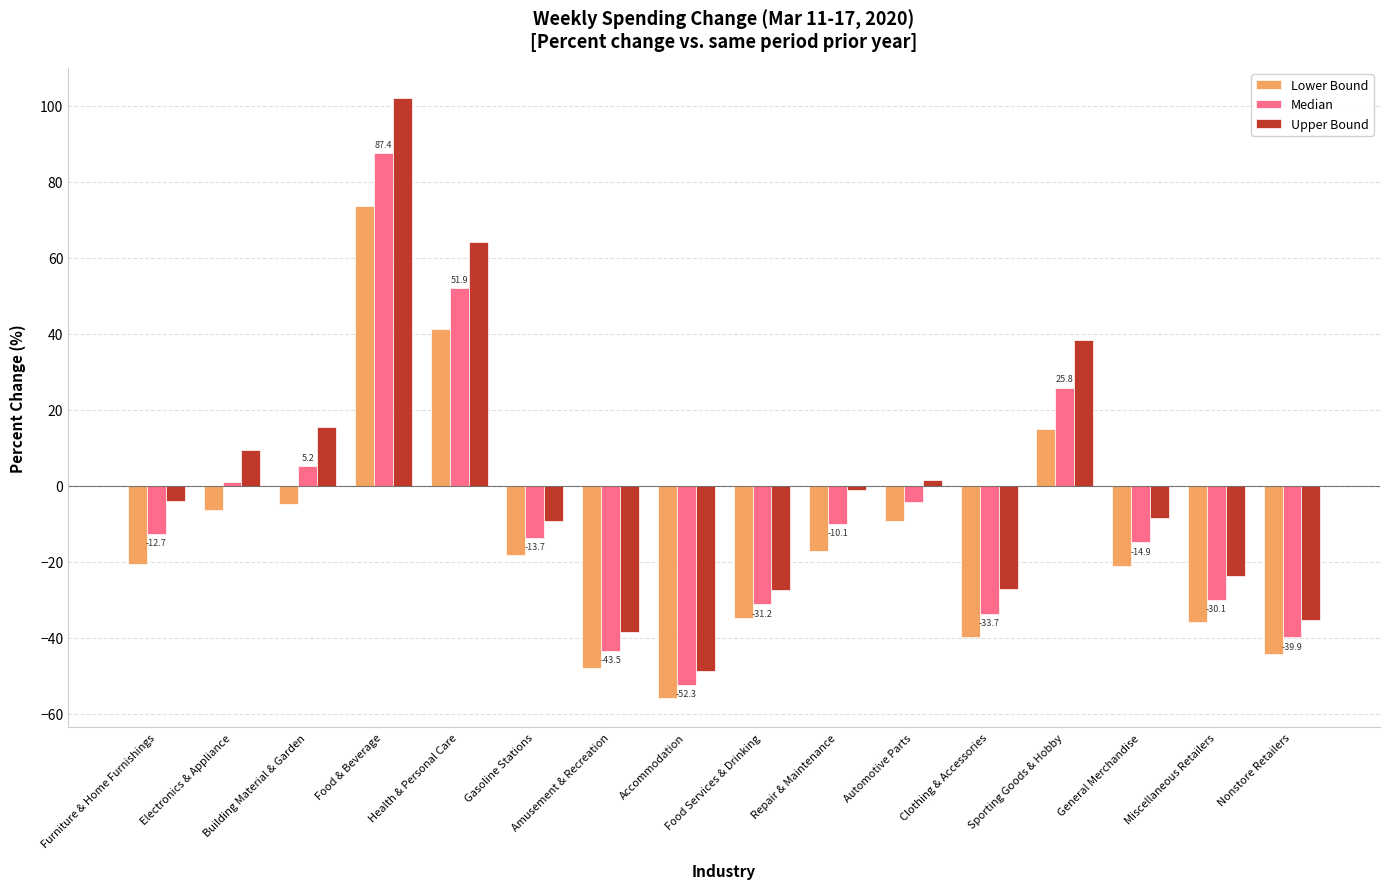

At which label is Upper Bound closest to 26?

Building Material & Garden